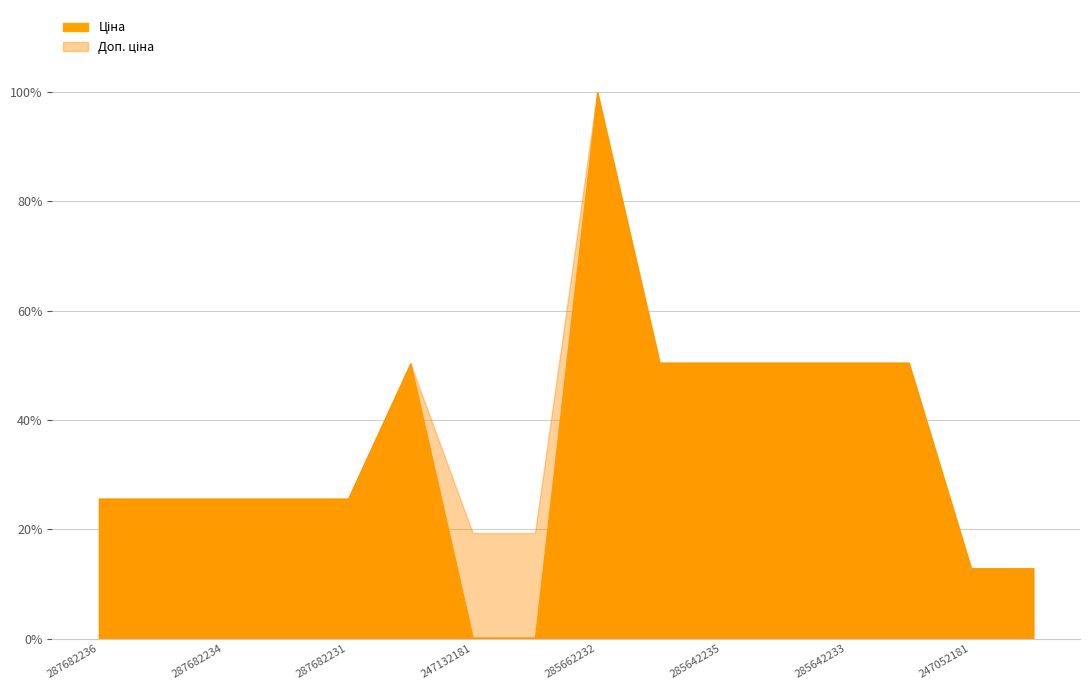

List the series in order of their peak value, lowest first.

Ціна, Доп. ціна